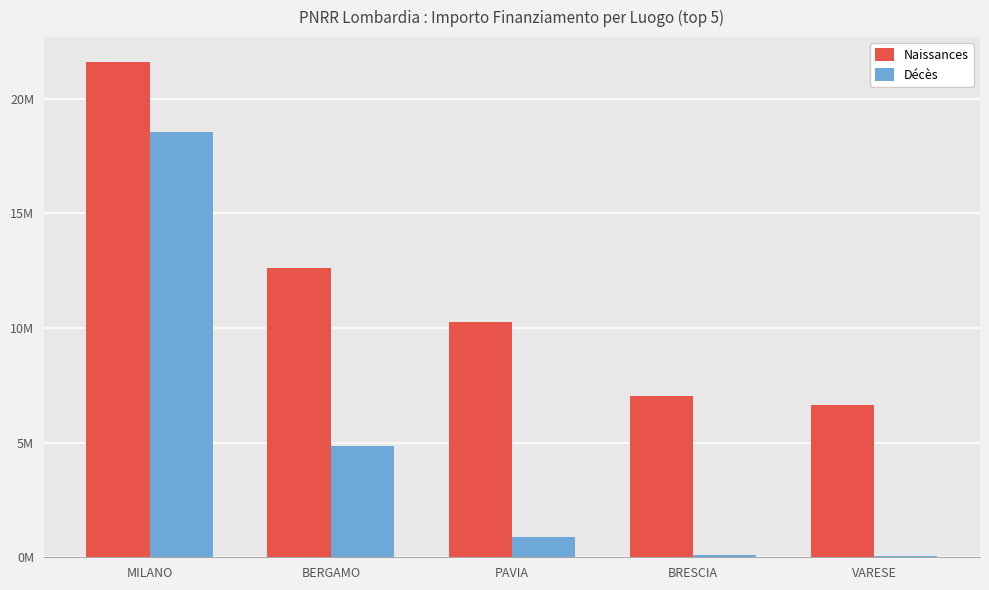

Where does the Naissances series first go above 10267188?

MILANO